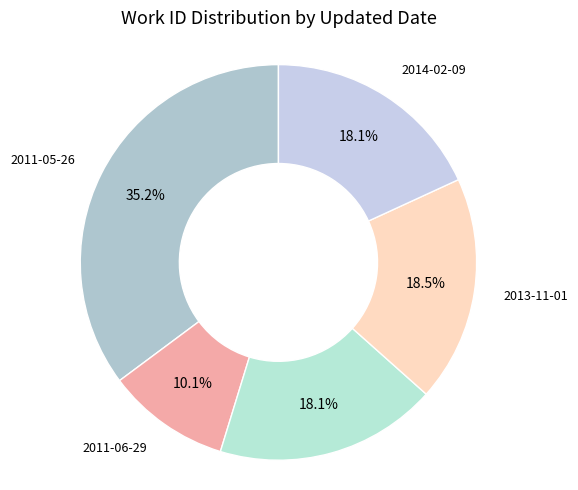

What portion of the pie excludes 2013-11-01?

81.5%